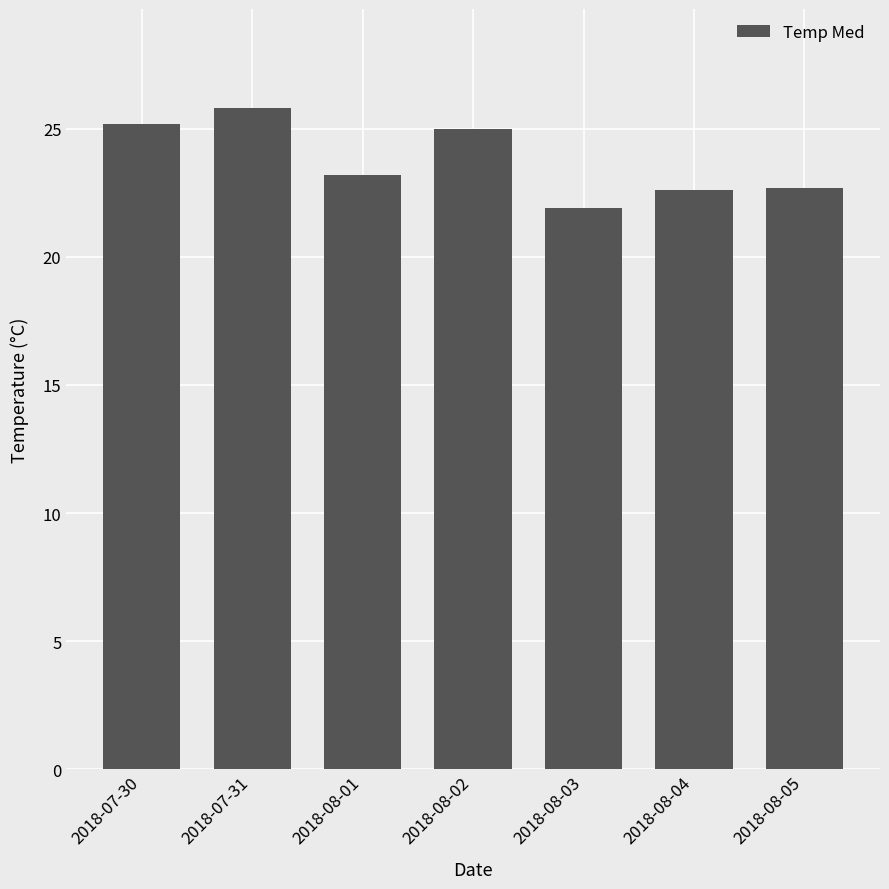

What is the value of the 3rd bar from the left?

23.2